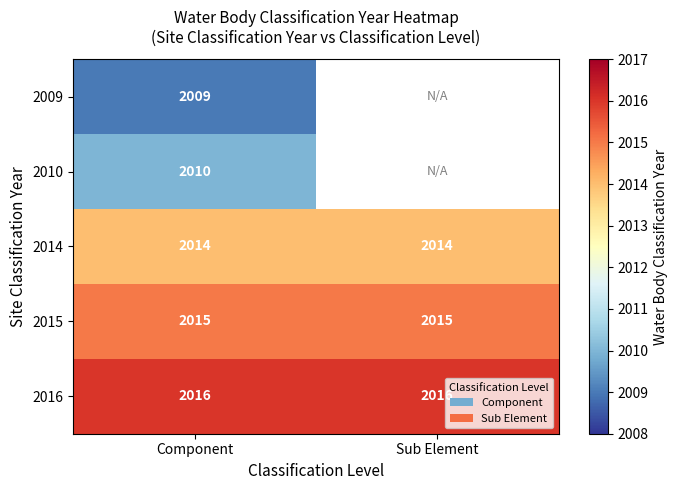

What is the minimum value shown in the chart?

2009.0